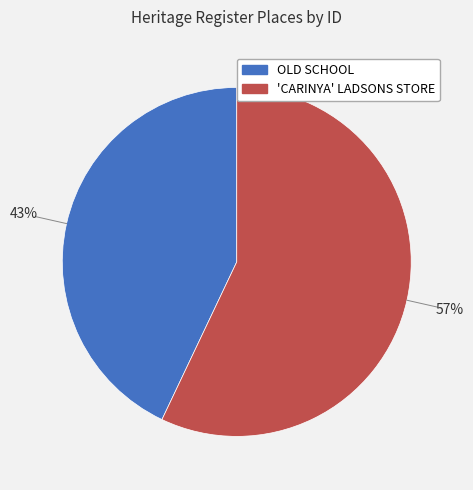

What is the smallest slice in the pie chart?

OLD SCHOOL